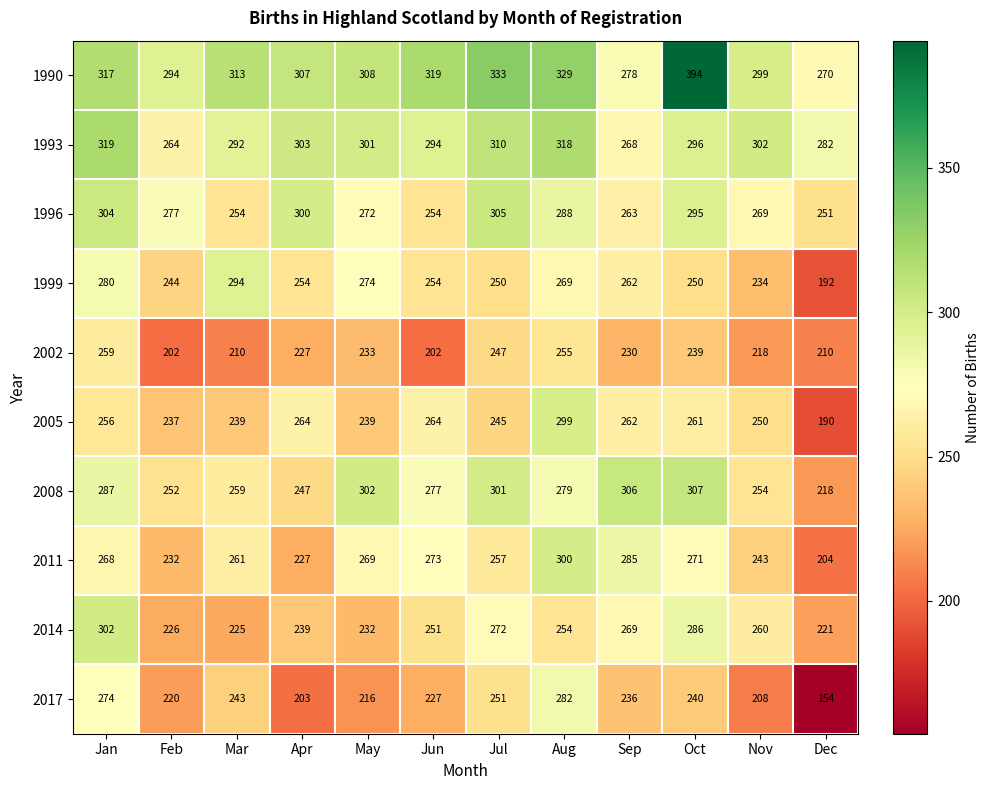

What is the sum of all 1990 values?

3761